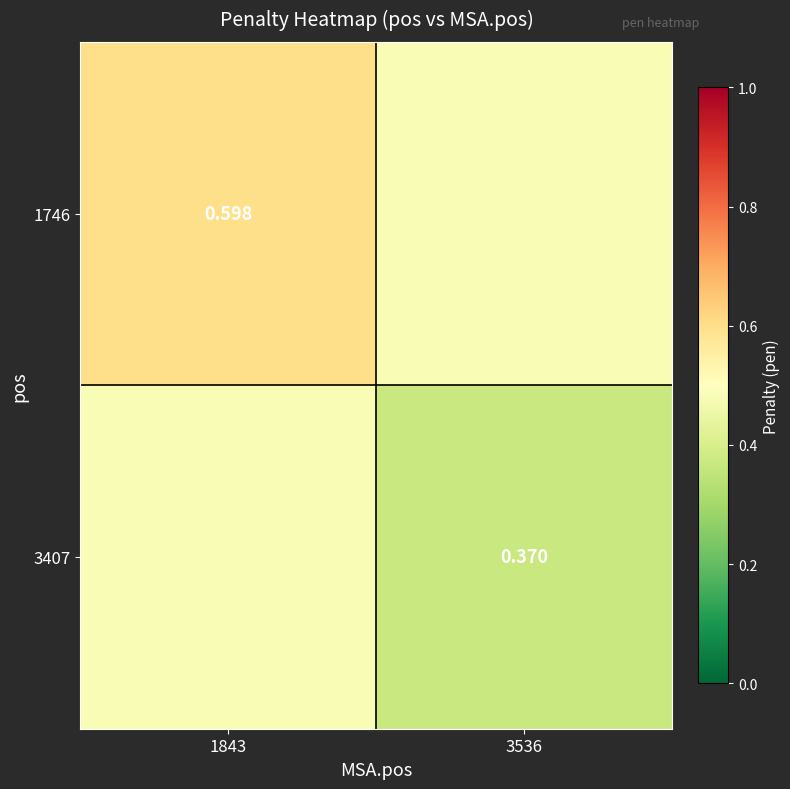

What is the average value of the 3407 series?

0.4